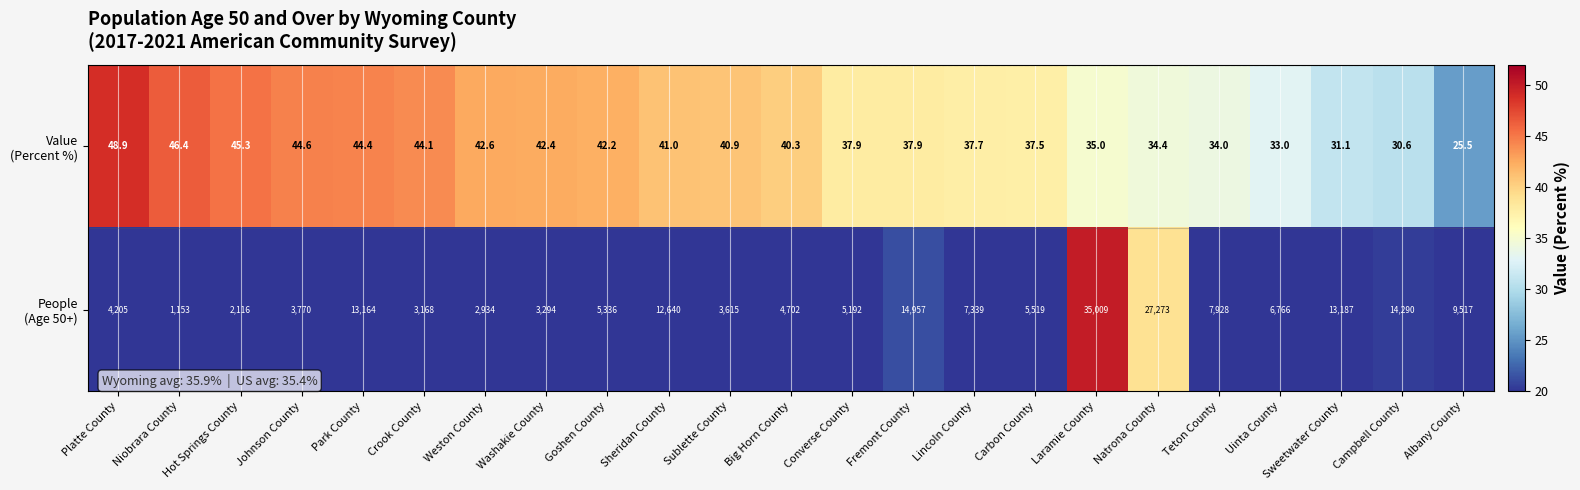

At which category is the sum across all series the highest?

Laramie County